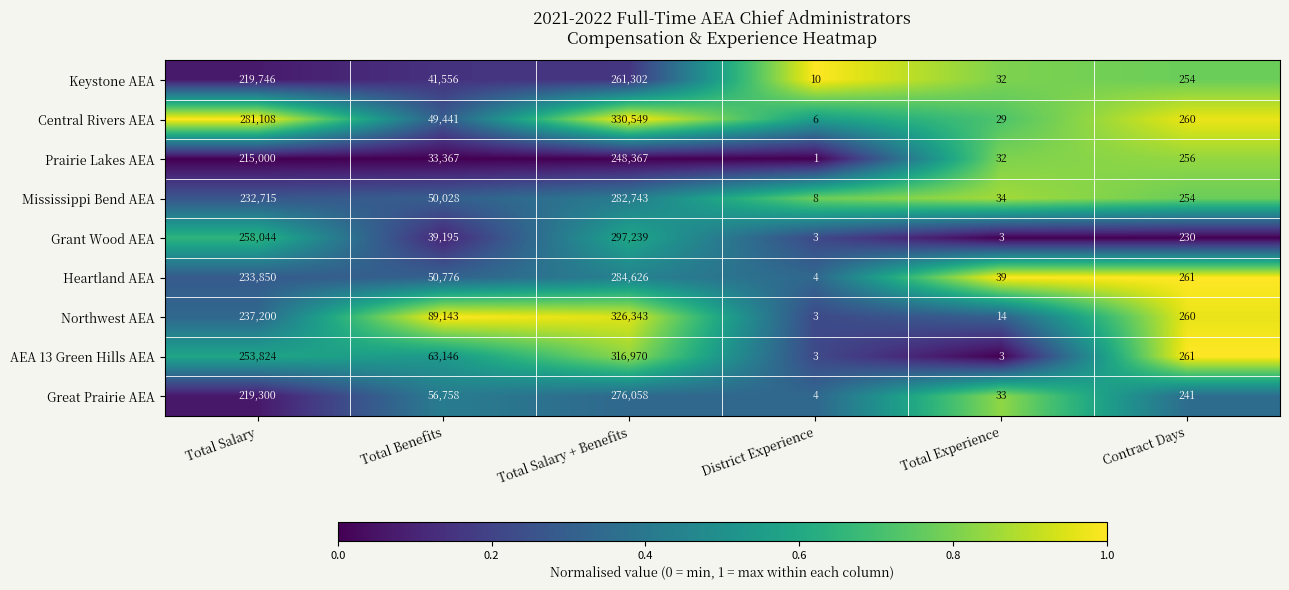

At which label is Central Rivers AEA closest to 165277?

Total Salary